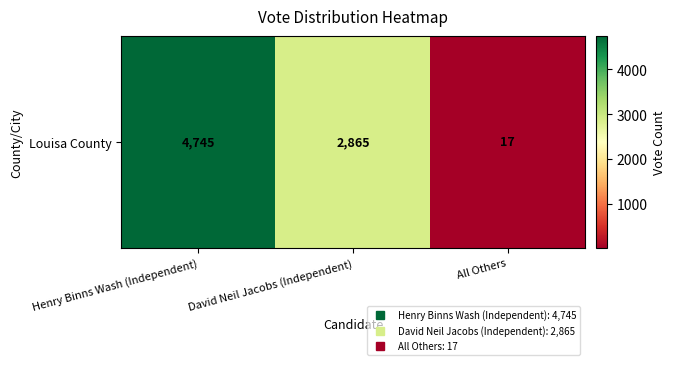

Rank the categories by value from lowest to highest.

All Others, David Neil Jacobs (Independent), Henry Binns Wash (Independent)